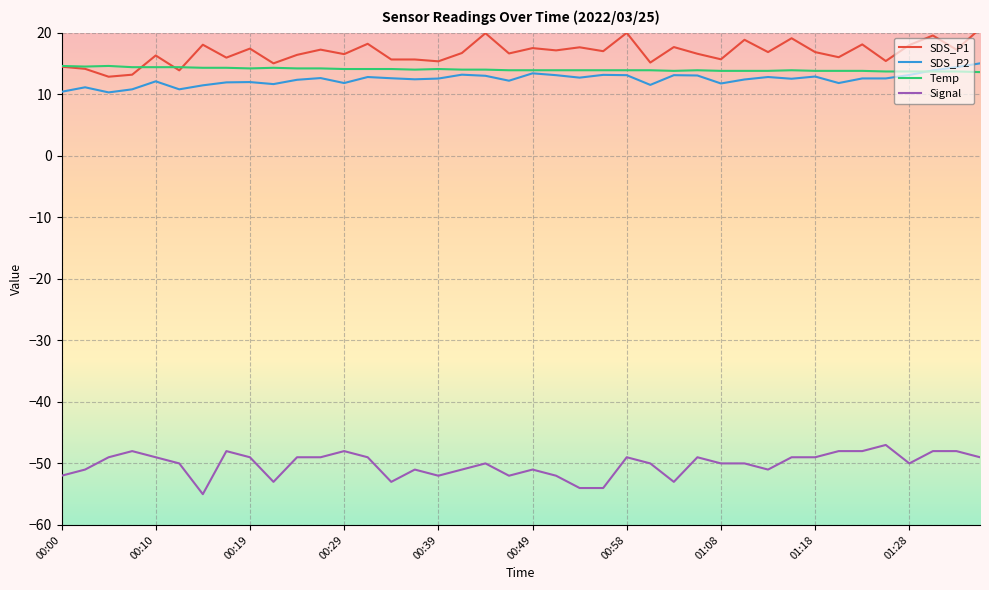

What is the difference between the maximum and minimum values in the SDS_P1 series?

7.8